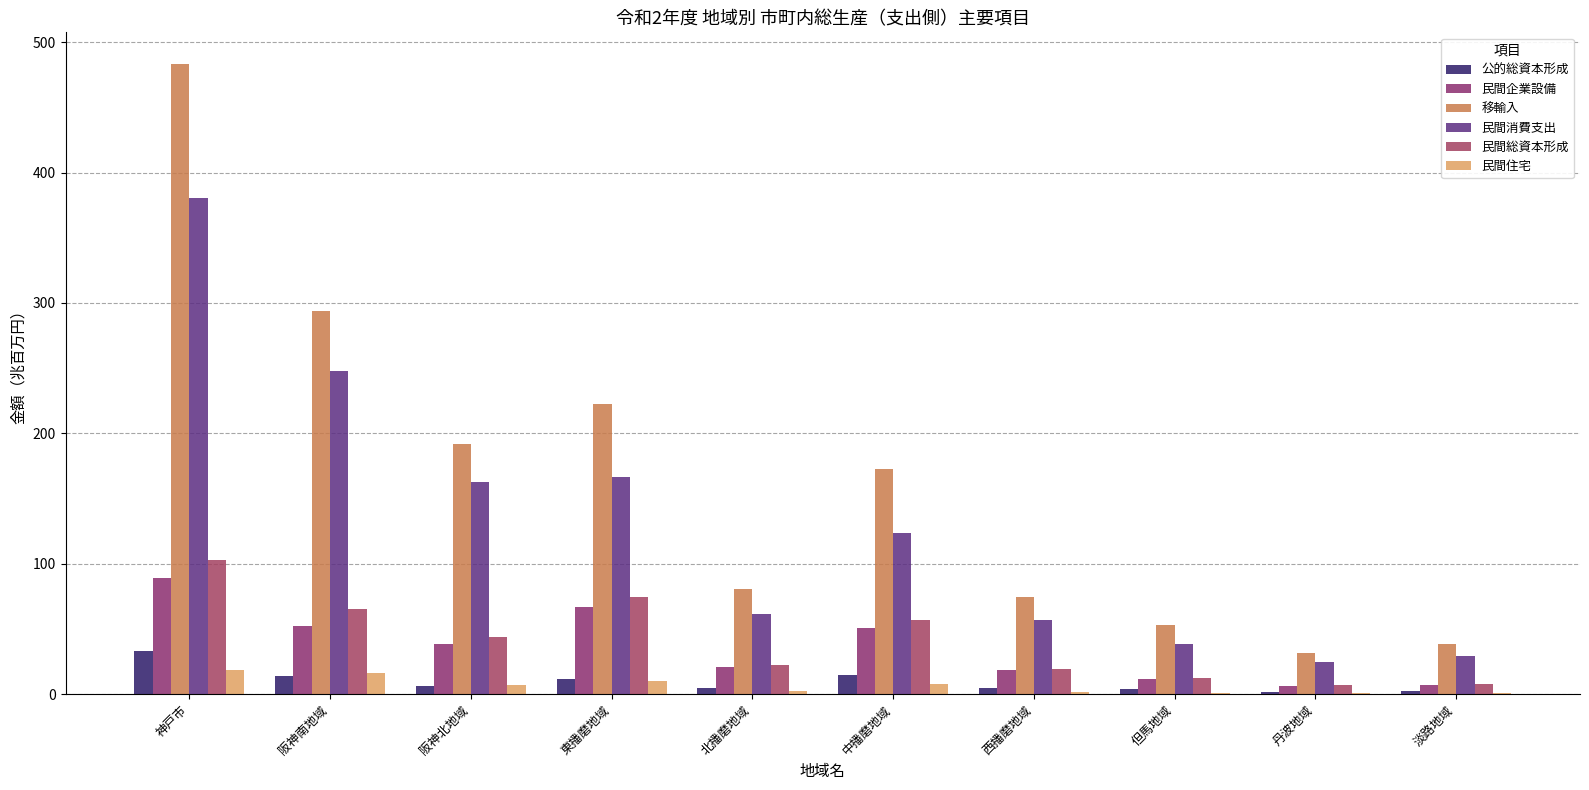

How many categories are shown in the chart?

10